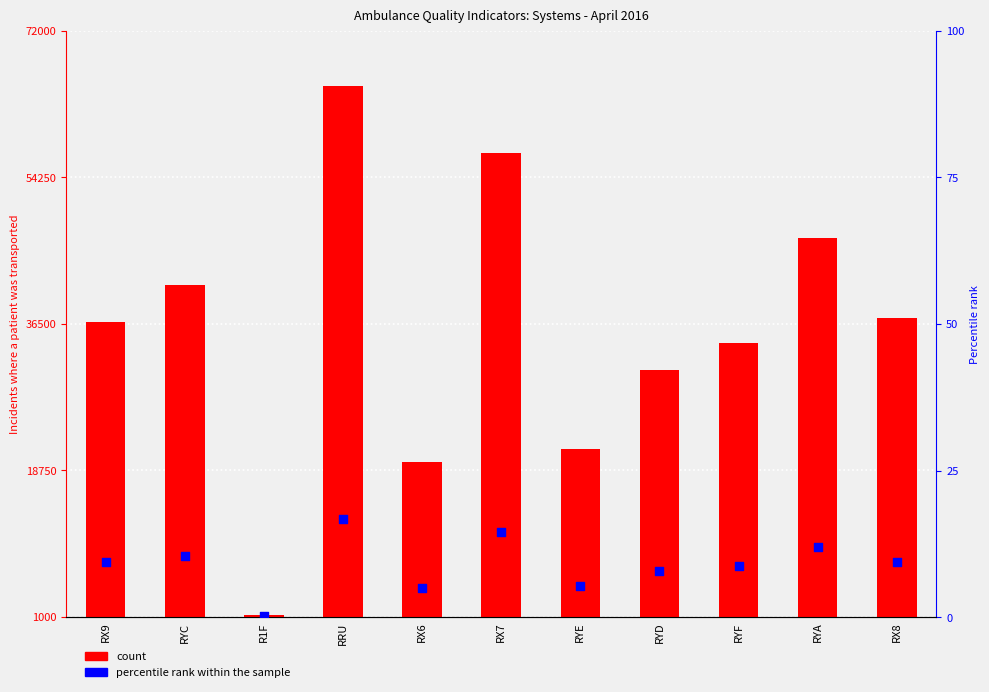

Which series has the largest total across all categories?

count